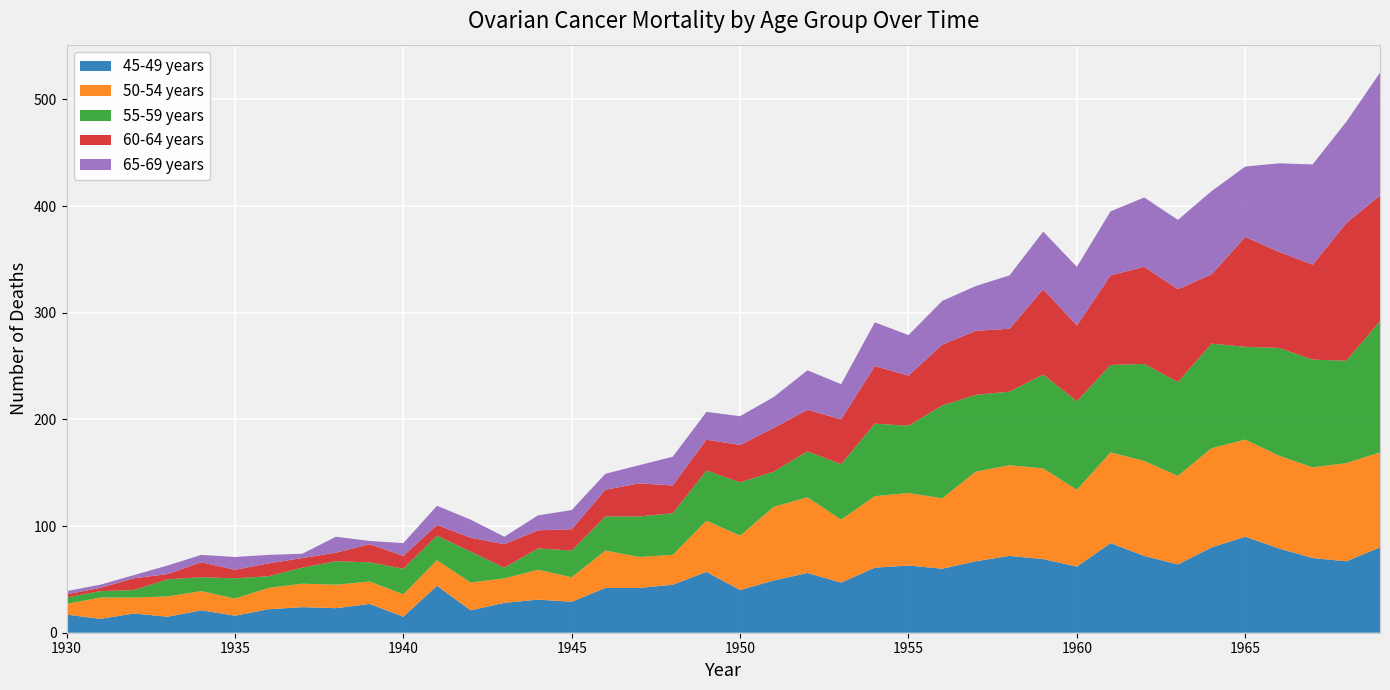

Reading right to left, extract all data points from this chart.

45-49 years: 1969=80	1968=67	1967=70	1966=79	1965=90	1964=80	1963=64	1962=72	1961=84	1960=62	1959=69	1958=72	1957=67	1956=60	1955=63	1954=61	1953=47	1952=56	1951=49	1950=40	1949=57	1948=45	1947=42	1946=42	1945=29	1944=31	1943=28	1942=21	1941=44	1940=15	1939=27	1938=23	1937=24	1936=22	1935=16	1934=21	1933=15	1932=18	1931=13	1930=17
50-54 years: 1969=89	1968=92	1967=85	1966=87	1965=91	1964=93	1963=83	1962=89	1961=85	1960=72	1959=85	1958=85	1957=84	1956=66	1955=68	1954=67	1953=59	1952=71	1951=69	1950=51	1949=48	1948=28	1947=29	1946=35	1945=23	1944=28	1943=23	1942=26	1941=24	1940=21	1939=21	1938=22	1937=22	1936=20	1935=16	1934=18	1933=19	1932=15	1931=20	1930=10
55-59 years: 1969=123	1968=96	1967=101	1966=101	1965=87	1964=98	1963=88	1962=91	1961=82	1960=83	1959=88	1958=69	1957=72	1956=87	1955=63	1954=68	1953=52	1952=43	1951=33	1950=50	1949=47	1948=39	1947=38	1946=32	1945=25	1944=20	1943=10	1942=29	1941=23	1940=24	1939=18	1938=22	1937=15	1936=11	1935=19	1934=13	1933=16	1932=7	1931=6	1930=6
60-64 years: 1969=118	1968=129	1967=89	1966=90	1965=103	1964=65	1963=87	1962=91	1961=84	1960=71	1959=80	1958=59	1957=60	1956=57	1955=47	1954=54	1953=42	1952=39	1951=41	1950=35	1949=29	1948=26	1947=31	1946=25	1945=20	1944=17	1943=22	1942=13	1941=10	1940=12	1939=17	1938=8	1937=9	1936=12	1935=8	1934=14	1933=5	1932=11	1931=3	1930=3
65-69 years: 1969=115	1968=95	1967=94	1966=83	1965=66	1964=78	1963=65	1962=65	1961=60	1960=55	1959=54	1958=50	1957=42	1956=41	1955=38	1954=41	1953=33	1952=37	1951=29	1950=27	1949=26	1948=27	1947=17	1946=15	1945=18	1944=14	1943=7	1942=17	1941=18	1940=12	1939=3	1938=15	1937=4	1936=8	1935=12	1934=7	1933=8	1932=3	1931=3	1930=3